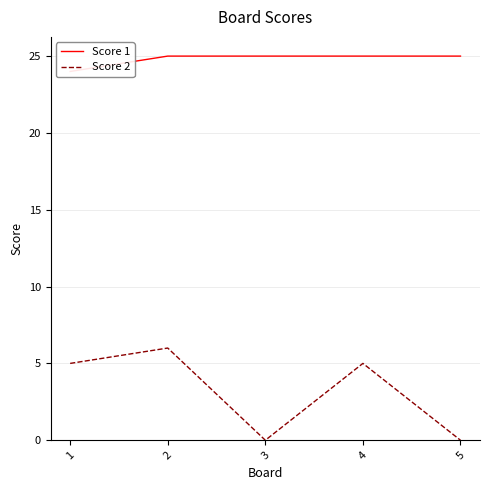

How many categories are shown in the chart?

5